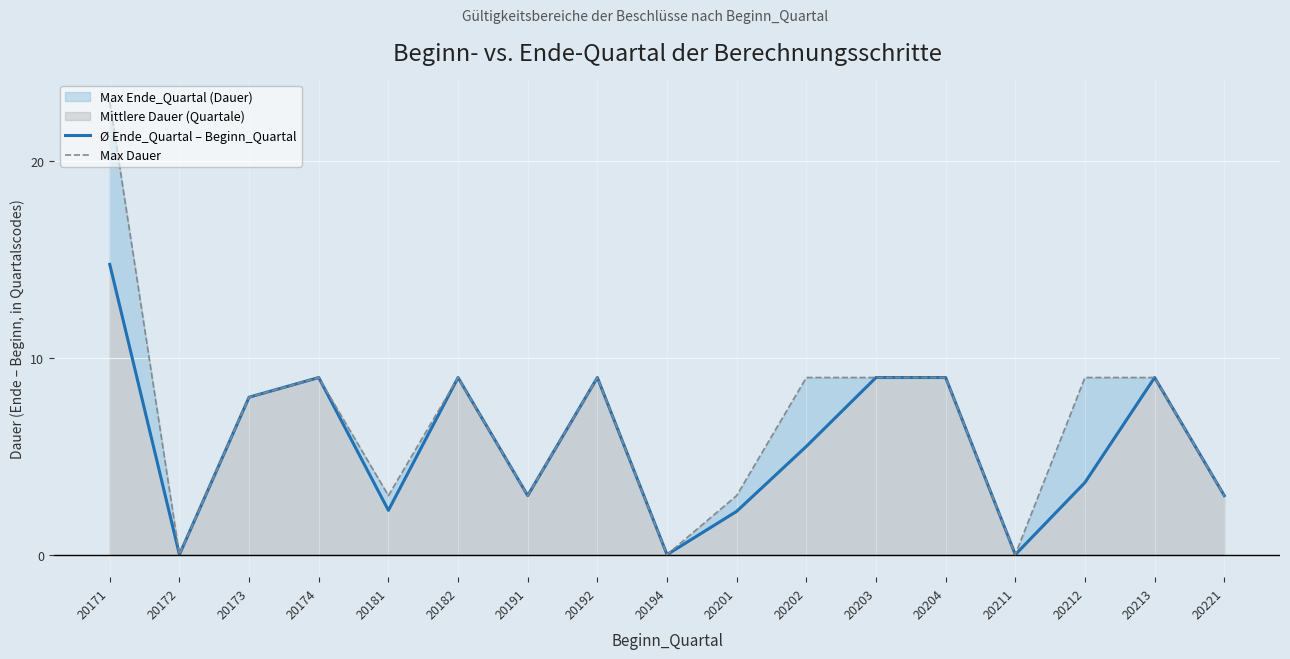

What is the sum of all Max Dauer values?

115.0